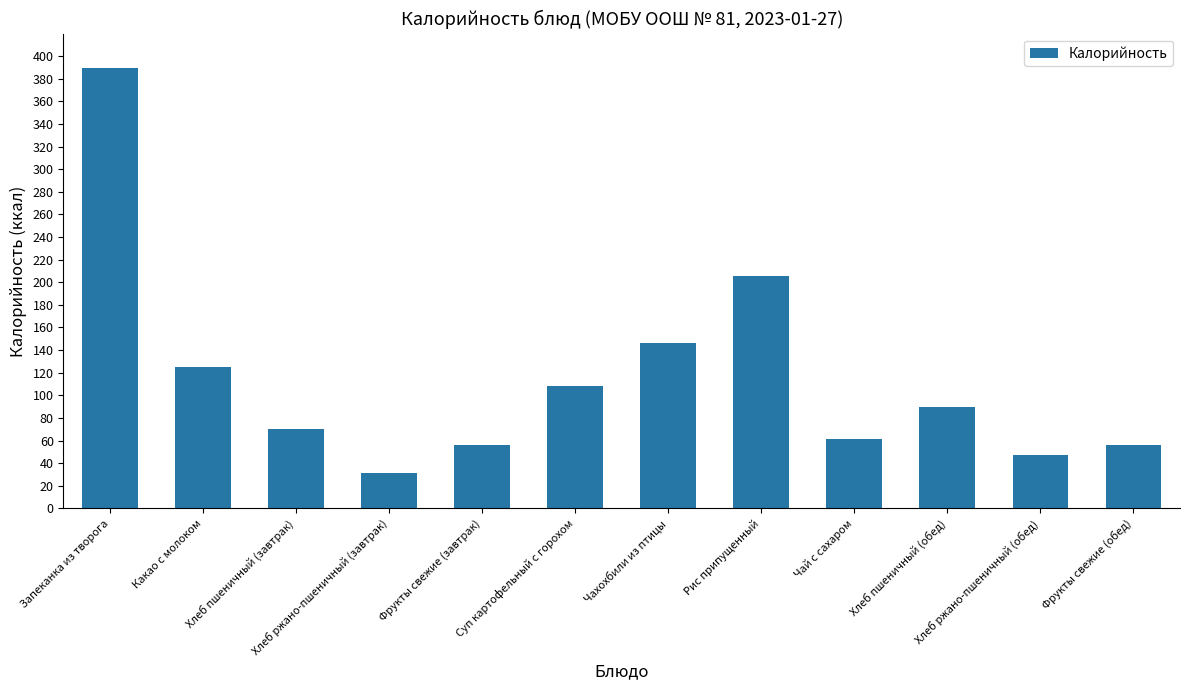

Reading left to right, transcribe all the data shown in this chart.

389.9	125.4	70.5	31.7	56.4	108.2	146.3	205.3	61.4	89.3	47.5	56.4